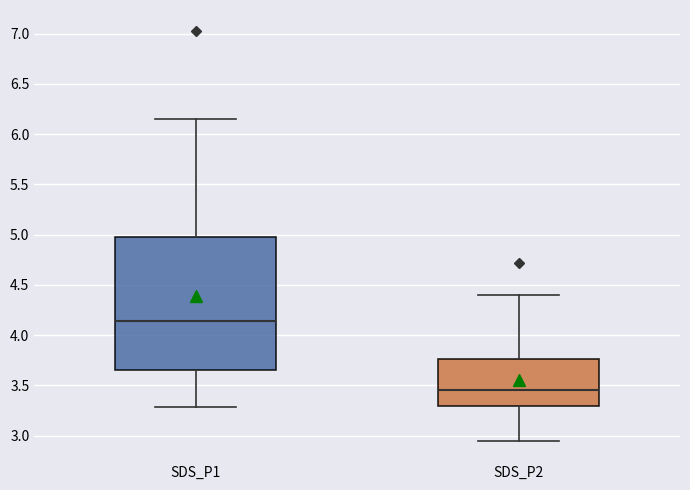

Reading left to right, transcribe this box plot: for each box, give where its median line is, the range the box spans, and where its two whiskers end, as read against the y-axis. The values are not printed on the chart, so give them approximately, as read against the axis.

SDS_P1: median 4.15, box 3.65 to 5.00, whiskers 3.30 to 6.15
SDS_P2: median 3.45, box 3.30 to 3.75, whiskers 2.95 to 4.40